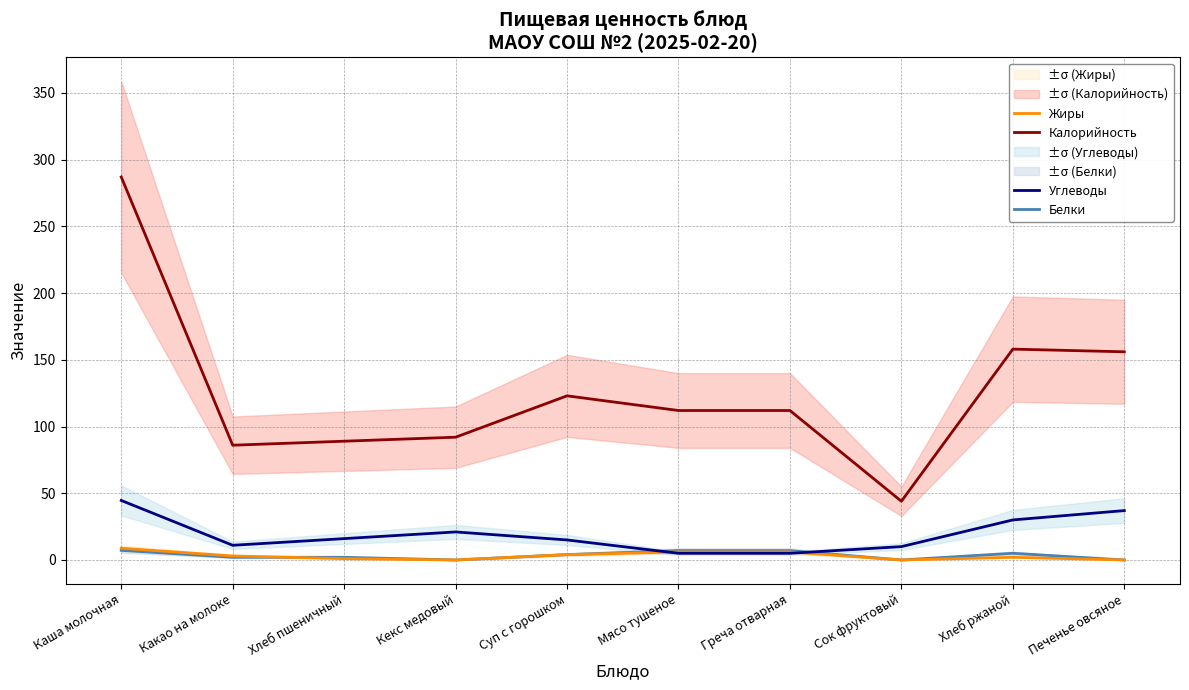

At which label is Жиры closest to 4?

Суп с горошком